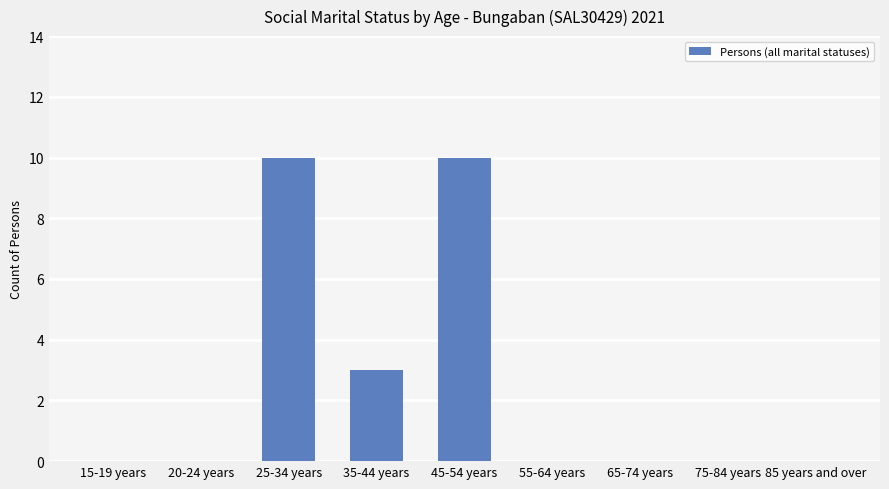

The value at 55-64 years is 3. True or false?

False